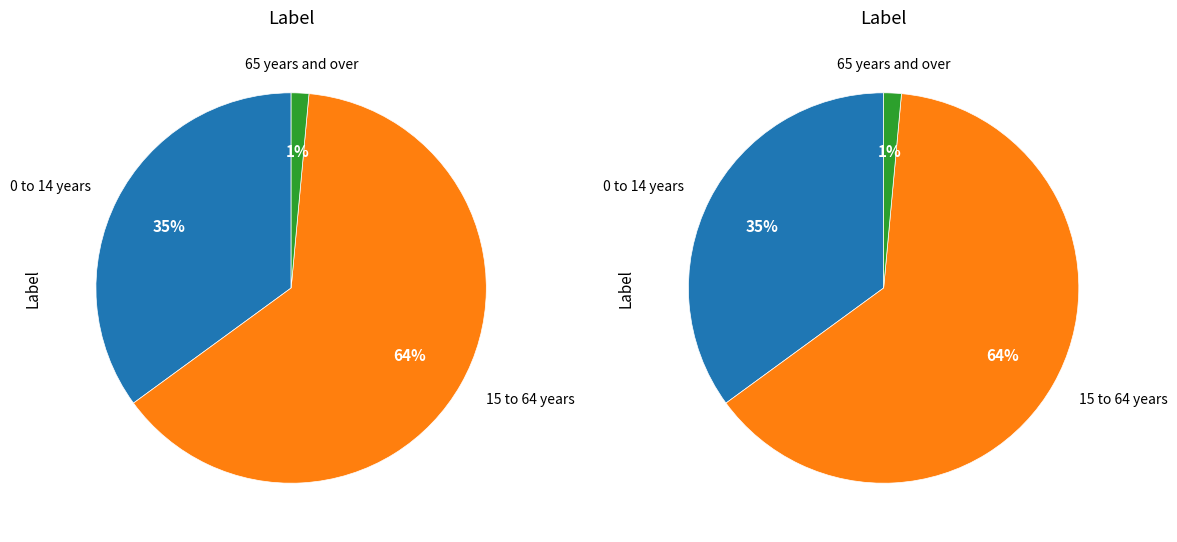

What is the largest slice in the pie chart?

15 to 64 years